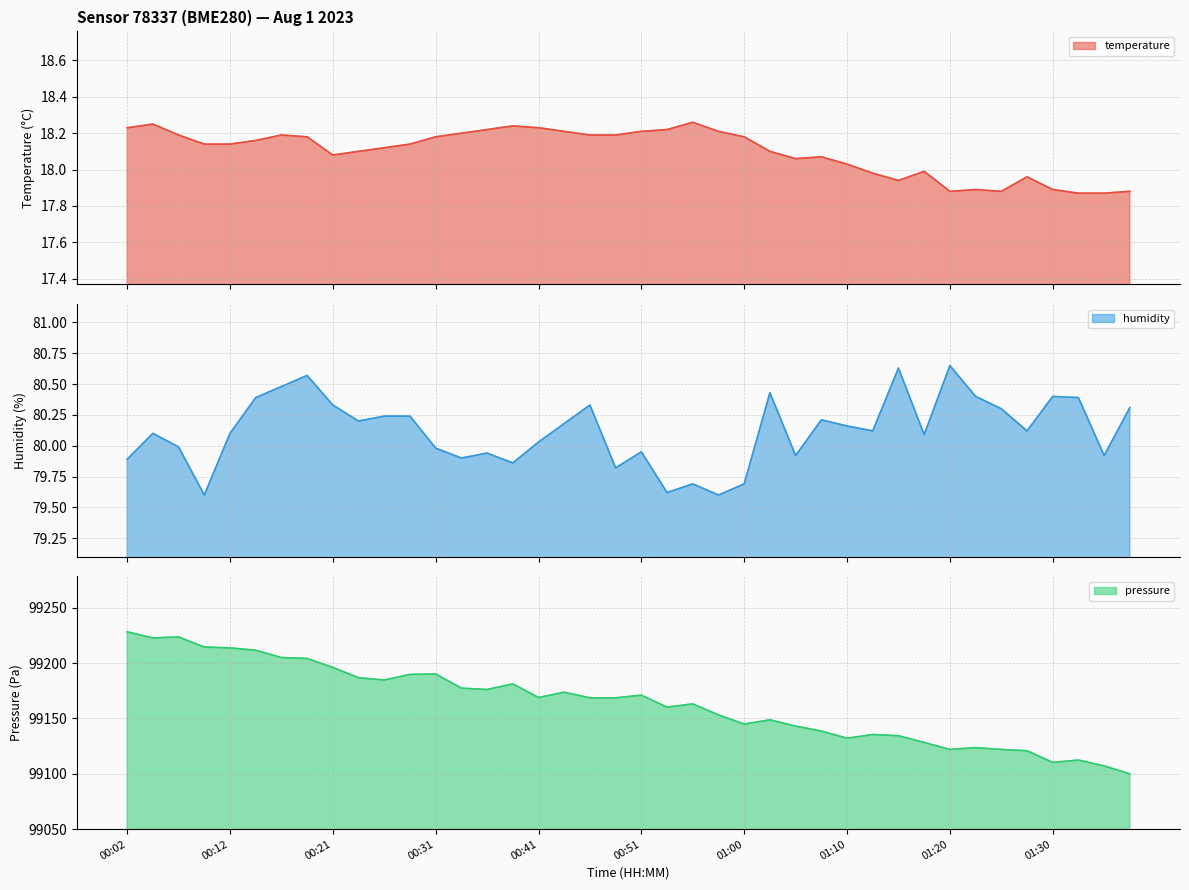

What is the difference between the maximum and minimum values in the humidity series?

1.1